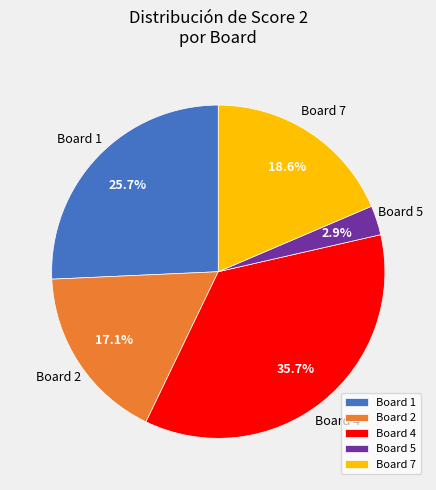

Is the sum of Board 5 and Board 7 greater than half?

No